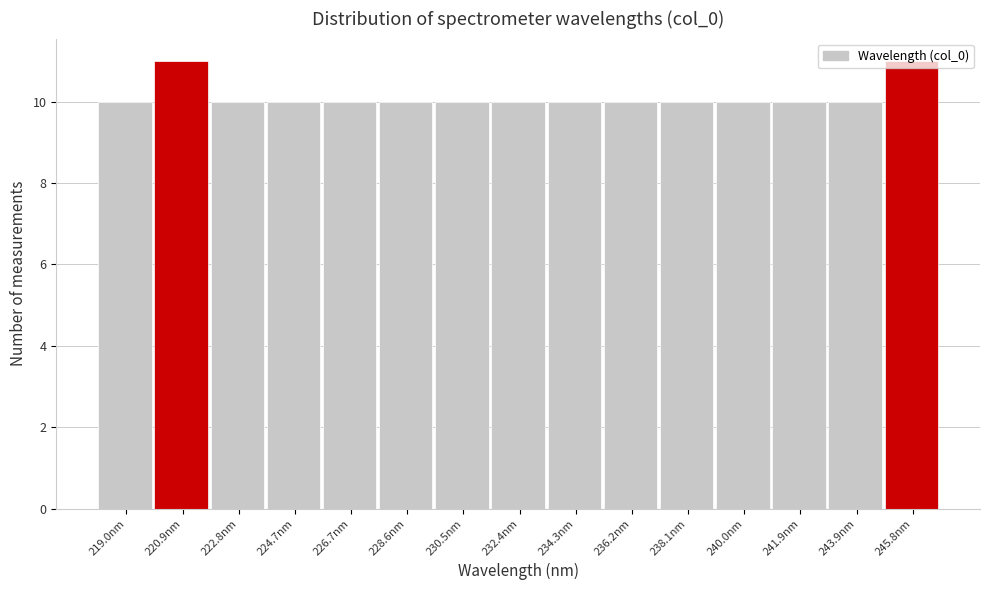

Reading left to right, transcribe this chart: for each bar, give the range it covers on the x-axis and its height. Neither the bar edges nor the heights are printed on the chart, so give them approximately, as read against the axes.

218.0 to 220.0: 10
220.0 to 221.8: 11
221.8 to 223.8: 10
223.8 to 225.8: 10
225.8 to 227.6: 10
227.6 to 229.6: 10
229.6 to 231.4: 10
231.4 to 233.4: 10
233.4 to 235.2: 10
235.2 to 237.2: 10
237.2 to 239.0: 10
239.0 to 241.0: 10
241.0 to 243.0: 10
243.0 to 244.8: 10
244.8 to 246.8: 11